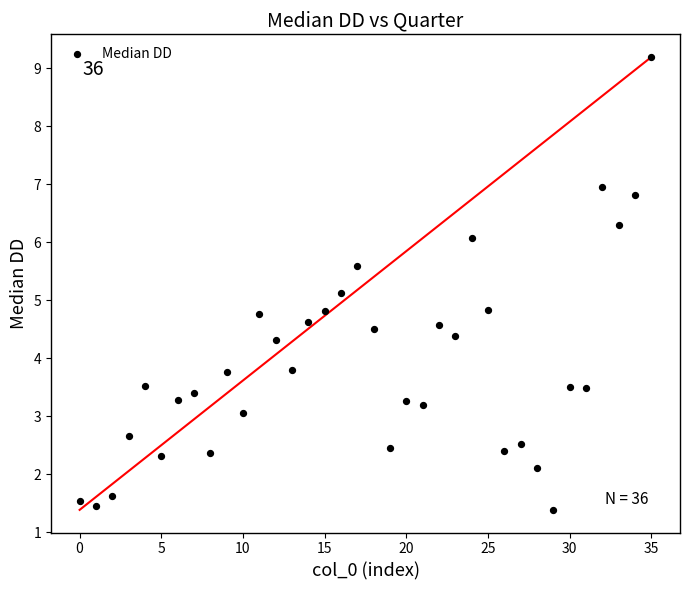

How many points are shown in the scatter plot?

36